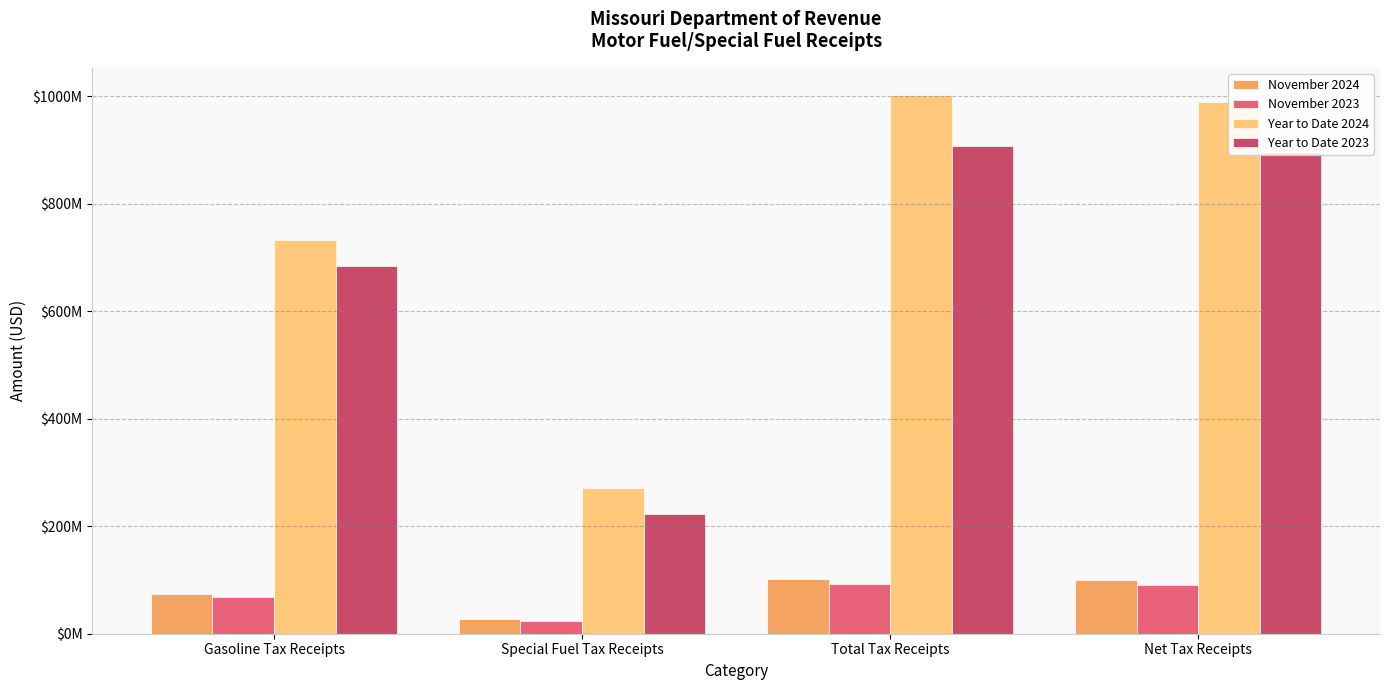

What is the label of the 2nd bar from the right?

Total Tax Receipts